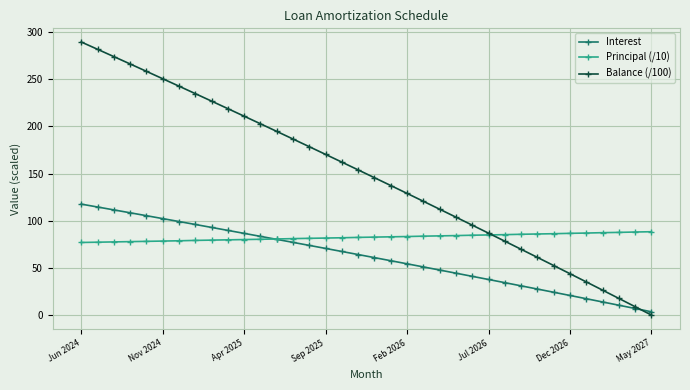

What is the value of the Interest point at the 22nd from the left?

51.1